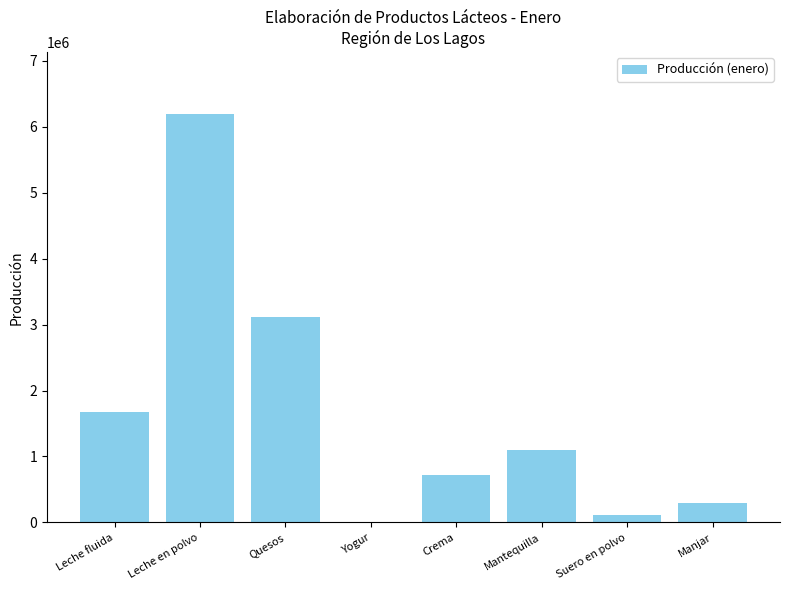

Are the bars horizontal?

No